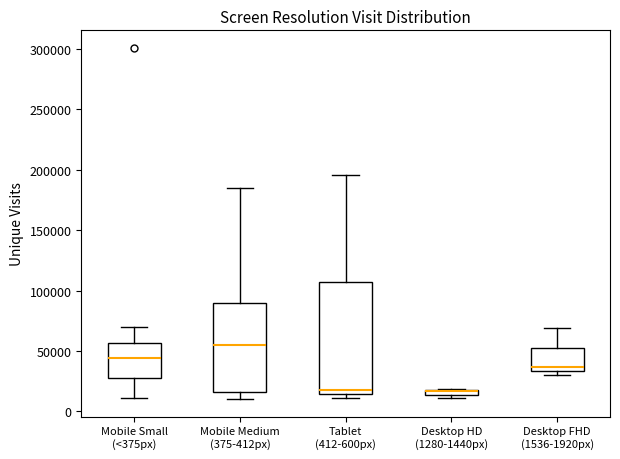

Which box is the tallest, from its lower edge to its upper edge?

Tablet (412-600px)